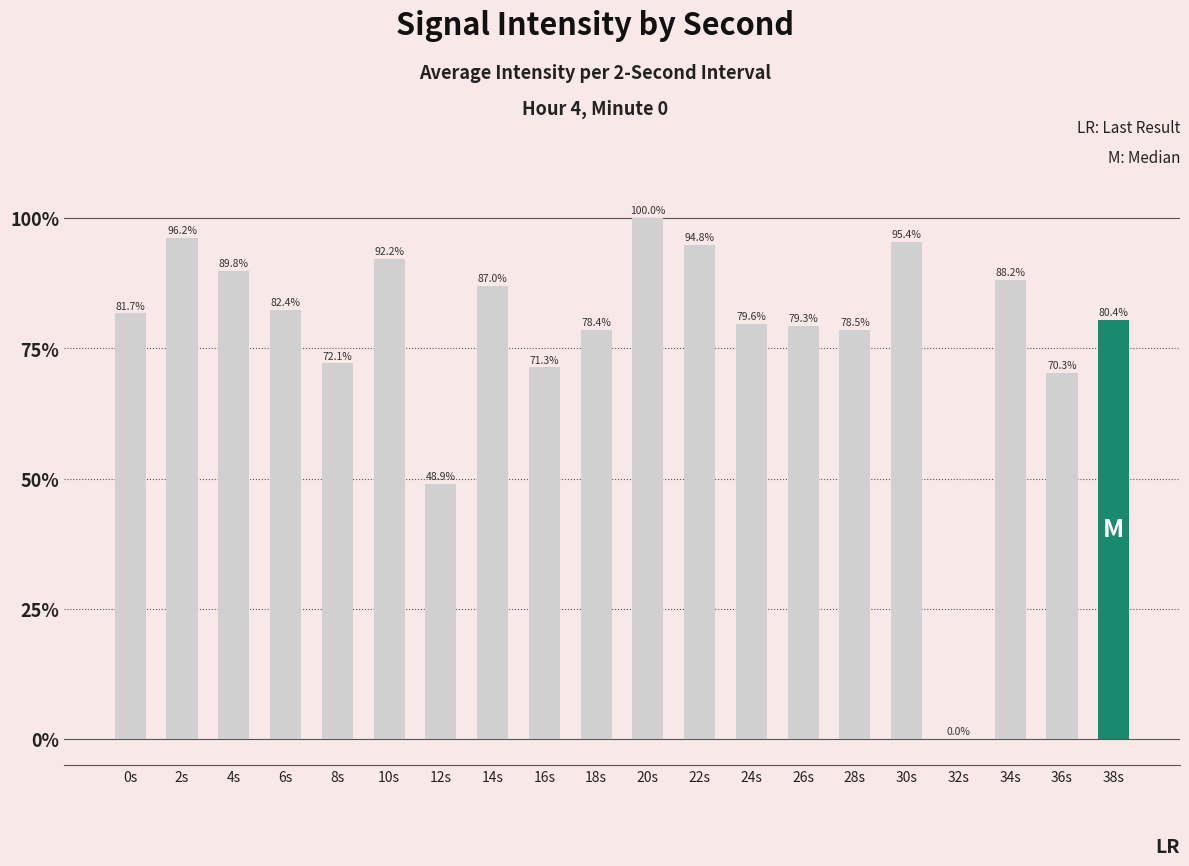

Approximately how many times larger is the value at 14s compared to 8s?

1.2